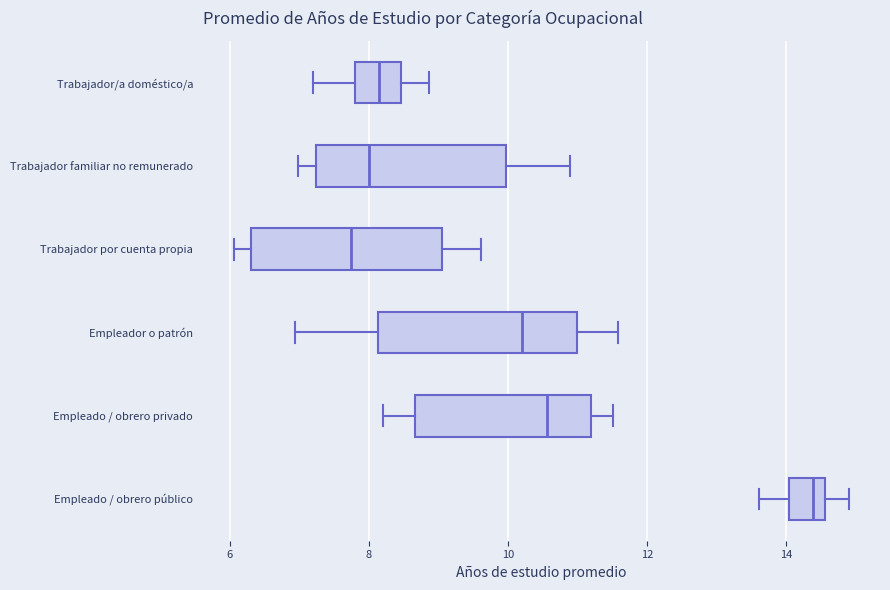

Where does the median line of the box for Trabajador/a doméstico/a sit on the x-axis? The values are not printed on the chart, so give them approximately, as read against the axis.

8.2